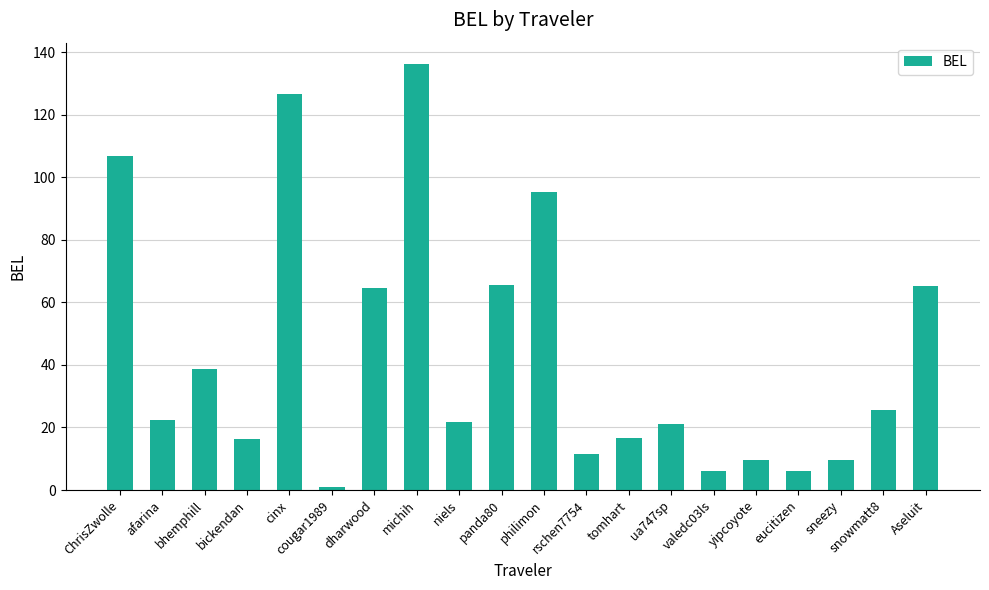

The value at afarina is 30.2. True or false?

False